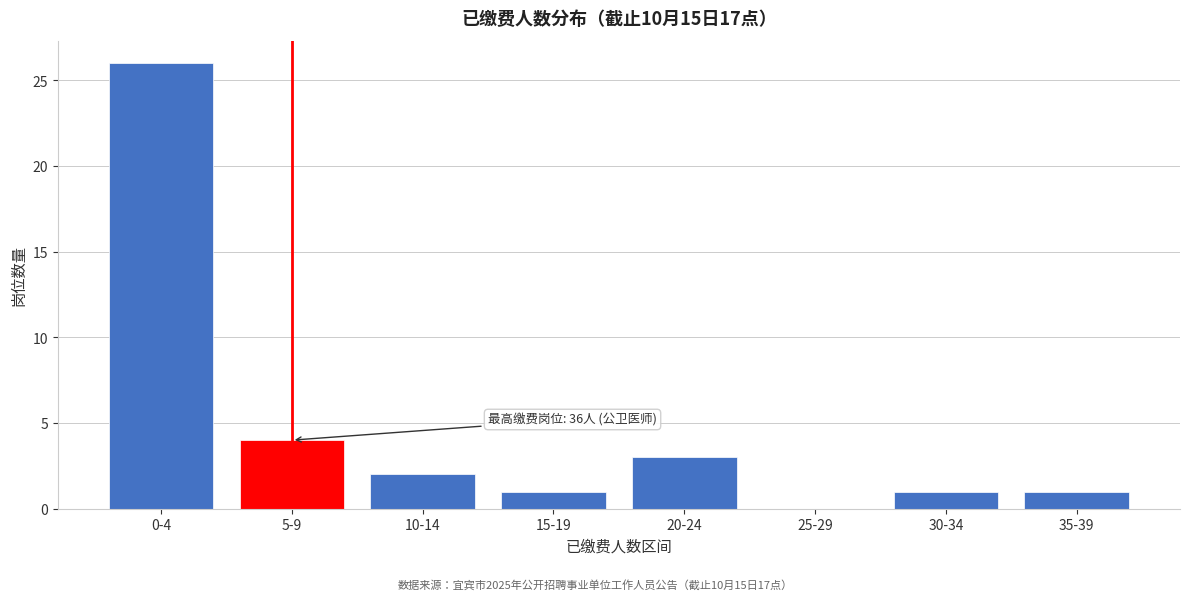

Reading left to right, transcribe all the data shown in this chart.

0-4=26	5-9=4	10-14=2	15-19=1	20-24=3	25-29=0	30-34=1	35-39=1